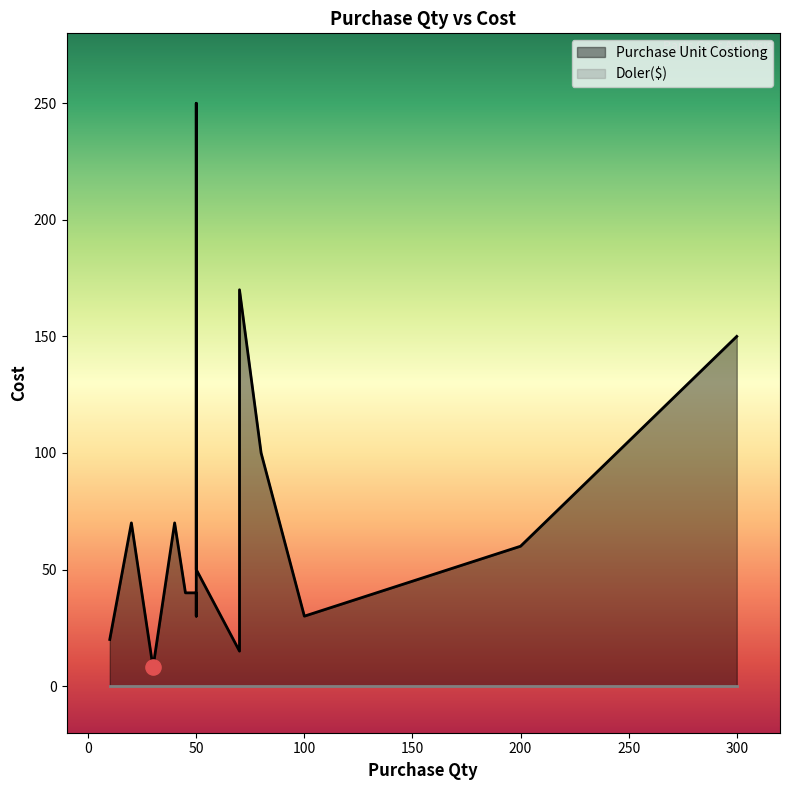

Approximately how many times larger is the value at 70 compared to 50?

0.3